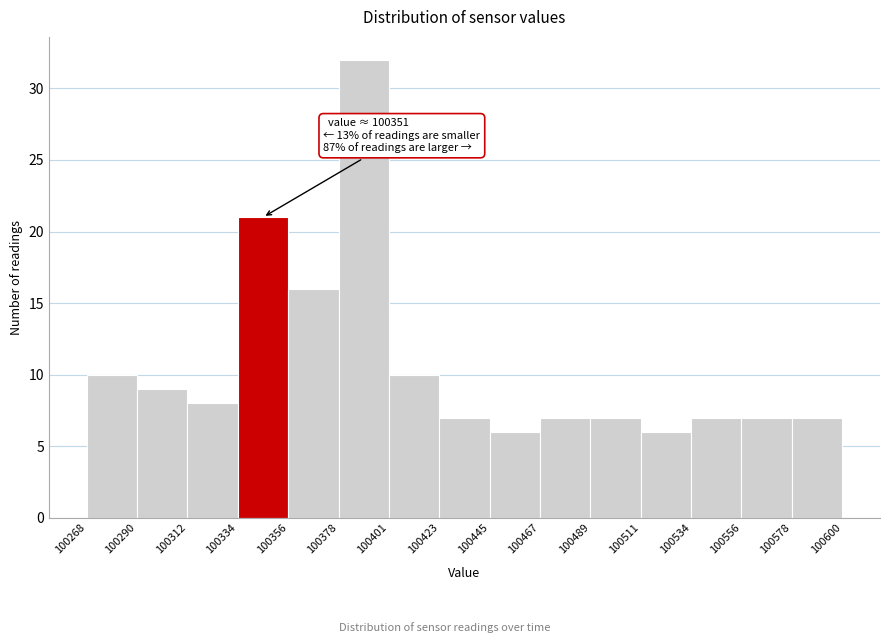

Over which range of the x-axis is the bar tallest?

100378 to 100401